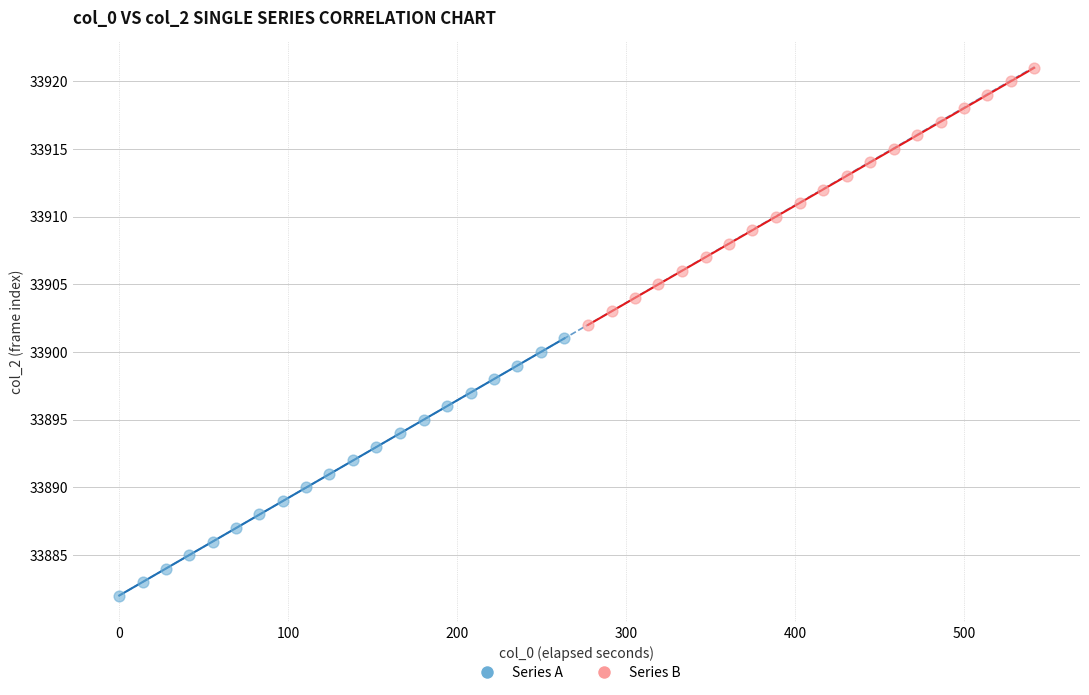

Which series contains the highest Y value?

Series B